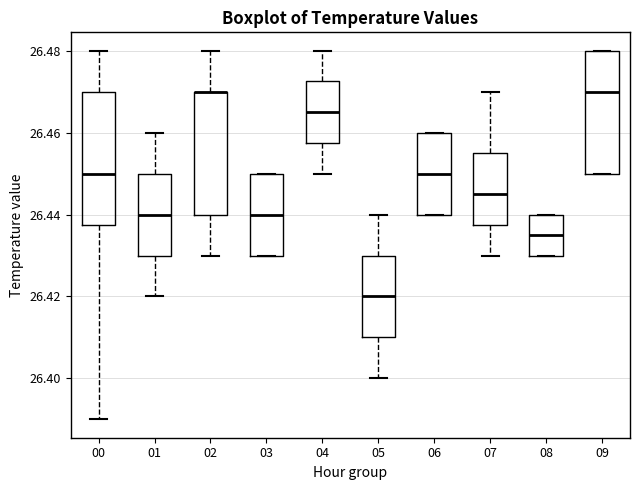

Reading left to right, read every box against the y-axis: the position of its median line, the range the box covers, and the ends of its whiskers. The values are not printed on the chart, so give them approximately, as read against the axis.

00: median 26.450, box 26.438 to 26.470, whiskers 26.390 to 26.480
01: median 26.440, box 26.430 to 26.450, whiskers 26.420 to 26.460
02: median 26.470 (drawn on the box's upper edge), box 26.440 to 26.470, whiskers 26.430 to 26.480
03: median 26.440, box 26.430 to 26.450, whiskers 26.430 to 26.450
04: median 26.466, box 26.458 to 26.472, whiskers 26.450 to 26.480
05: median 26.420, box 26.410 to 26.430, whiskers 26.400 to 26.440
06: median 26.450, box 26.440 to 26.460, whiskers 26.440 to 26.460
07: median 26.446, box 26.438 to 26.456, whiskers 26.430 to 26.470
08: median 26.436, box 26.430 to 26.440, whiskers 26.430 to 26.440
09: median 26.470, box 26.450 to 26.480, whiskers 26.450 to 26.480